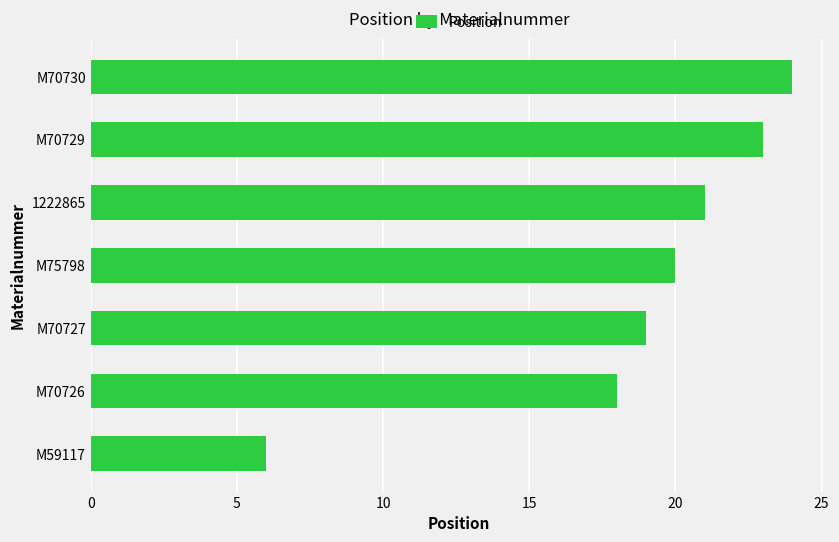

Reading bottom to top, list all the values displayed in this chart.

M59117=6	M70726=18	M70727=19	M75798=20	1222865=21	M70729=23	M70730=24